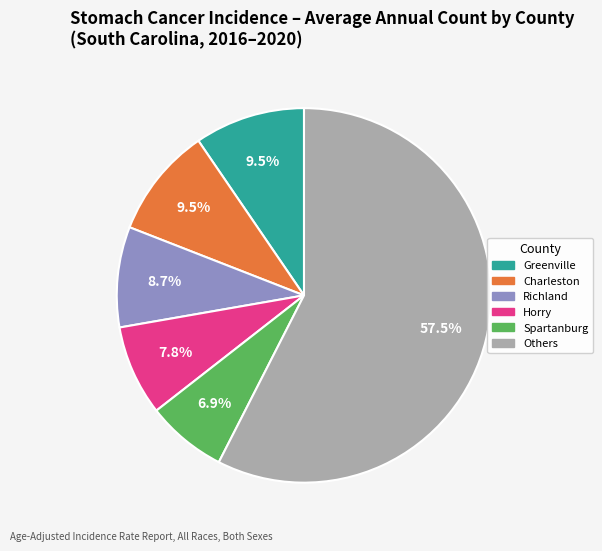

What is the smallest slice in the pie chart?

Spartanburg